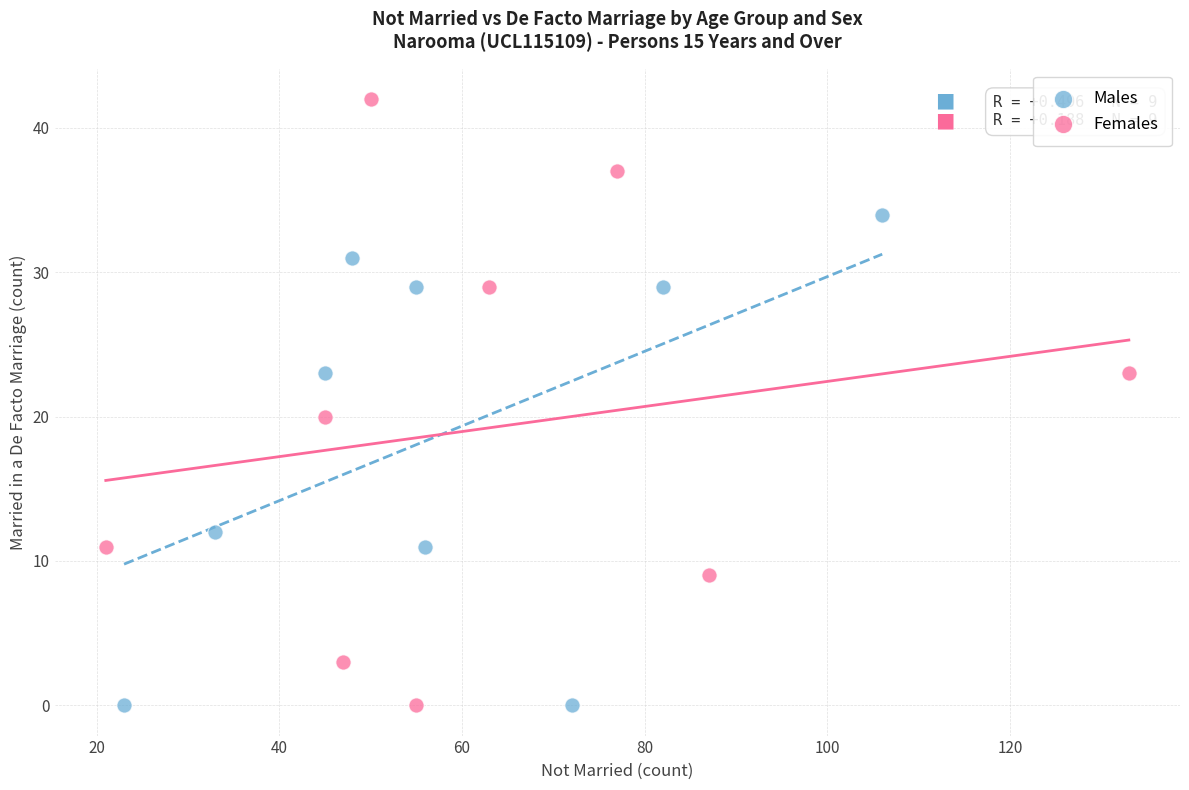

Which series has the widest spread of Y values?

Females